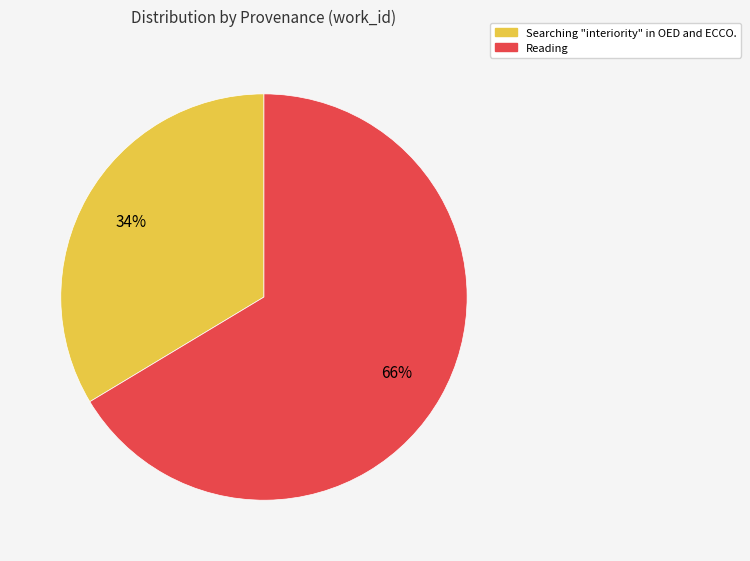

What percentage is the Searching "interiority" in OED and ECCO. slice, to the nearest percent?

34%